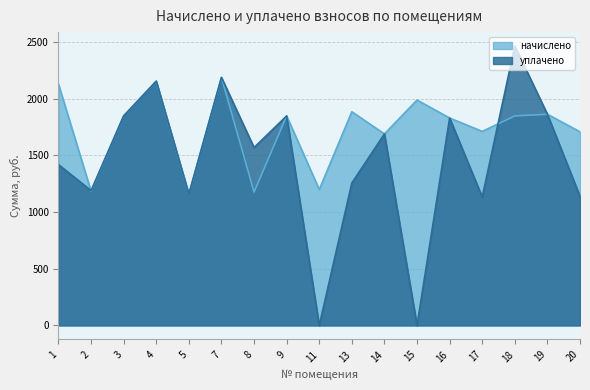

Is it true that начислено equals 3146.9 at 13?

False